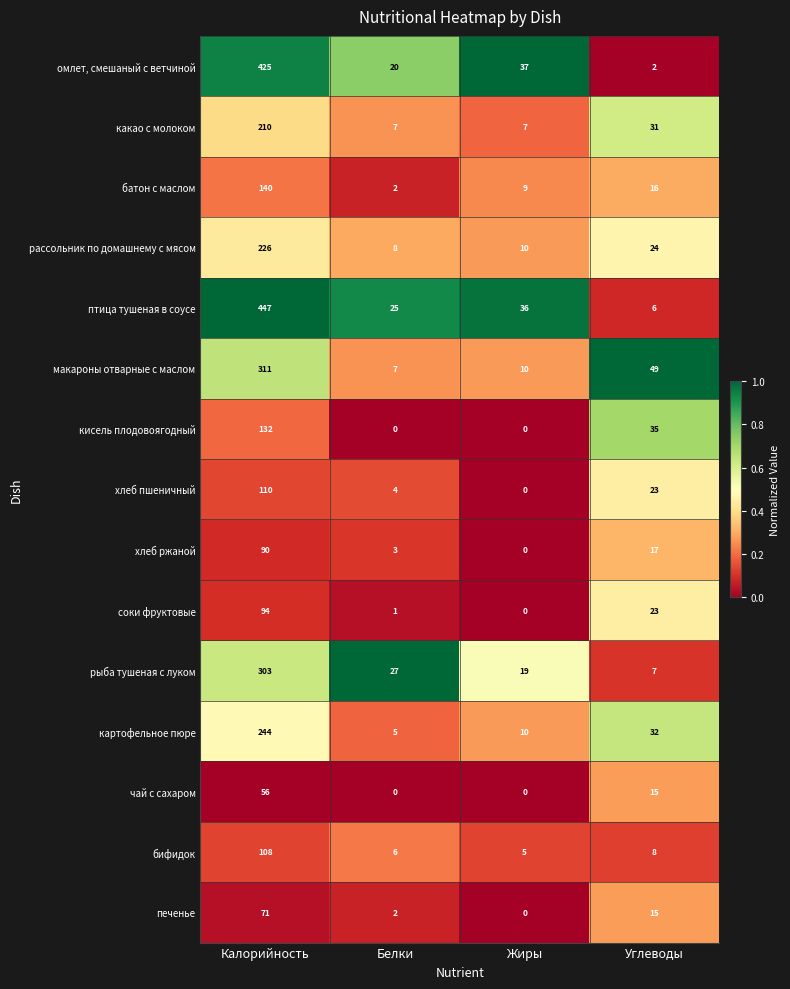

Is the value of рассольник по домашнему с мясом at Белки greater than the value of хлеб ржаной at Жиры?

Yes